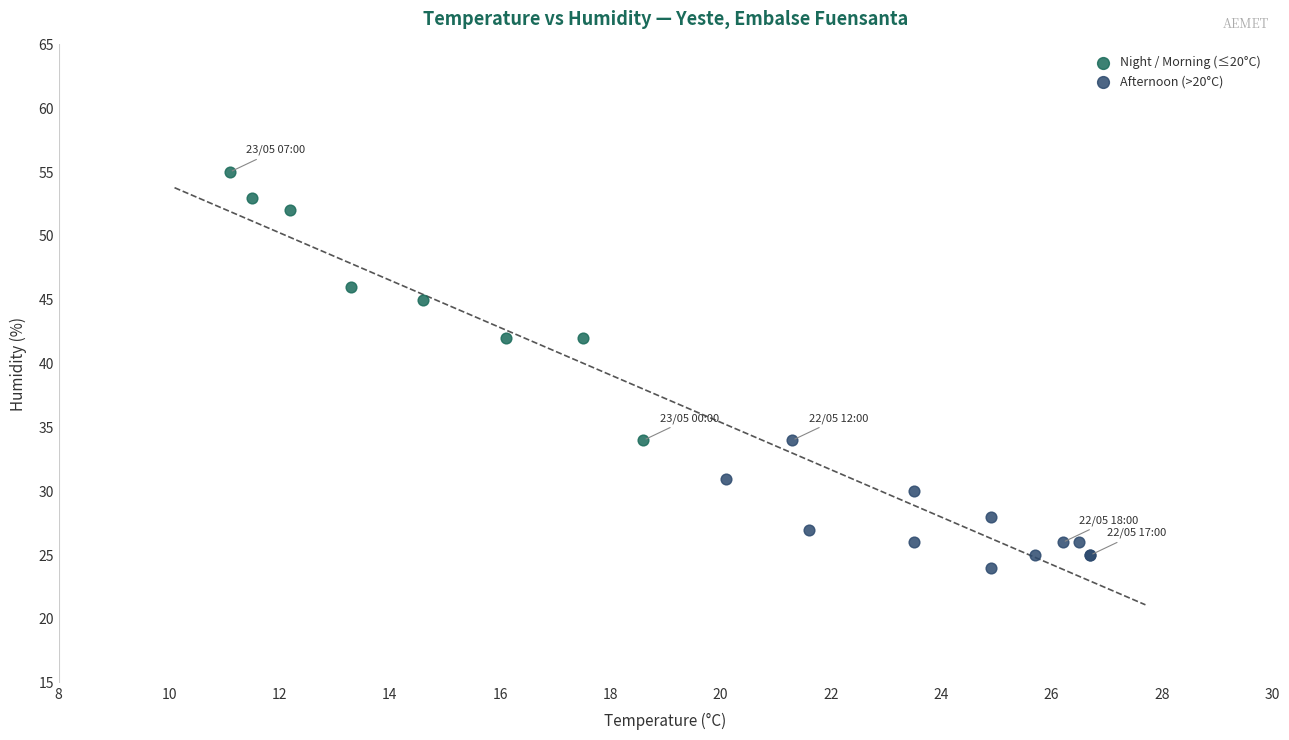

Which series reaches the maximum Y coordinate?

Night / Morning (≤20°C)